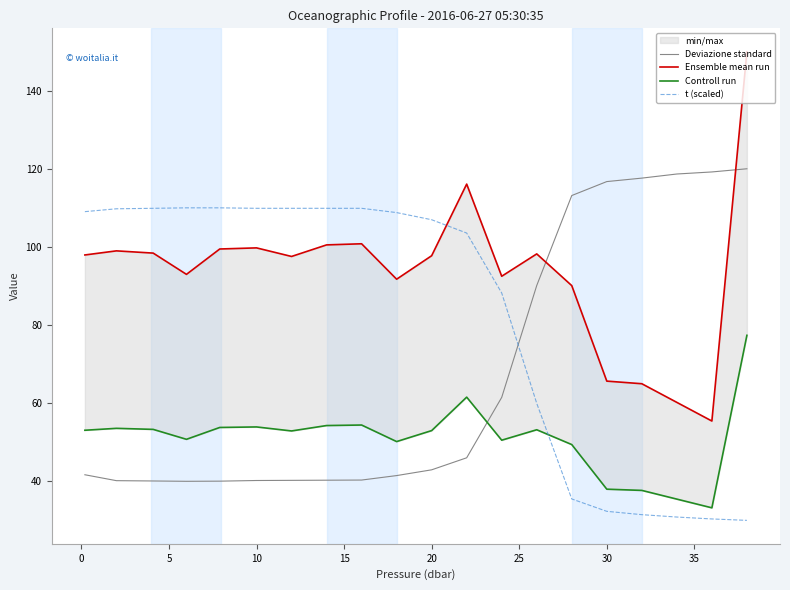

True or false: t (scaled) and Deviazione standard cross at least once.

True